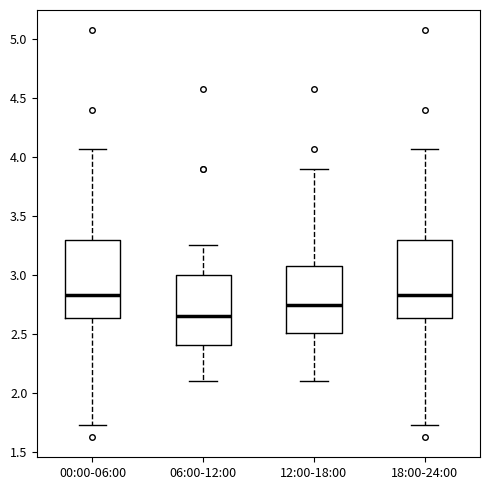

Where does the lower whisker of the box for 18:00-24:00 end on the y-axis? The values are not printed on the chart, so give them approximately, as read against the axis.

1.75